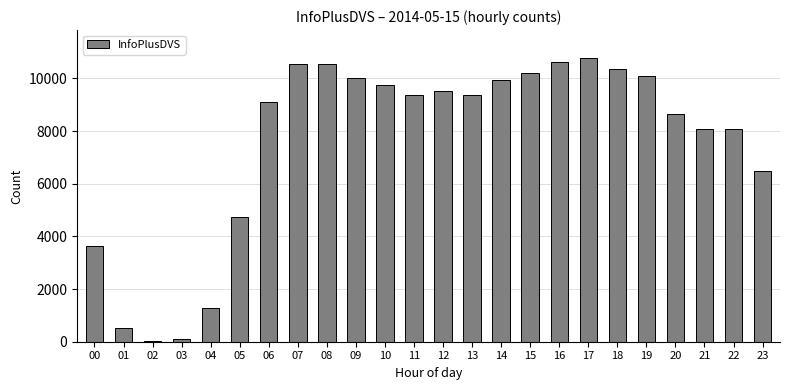

How many bars are there in total?

24